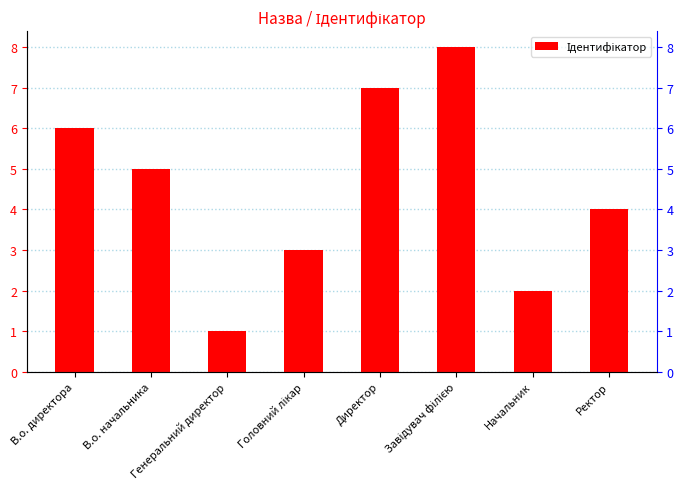

Which category has the highest value across all series?

Завідувач філією